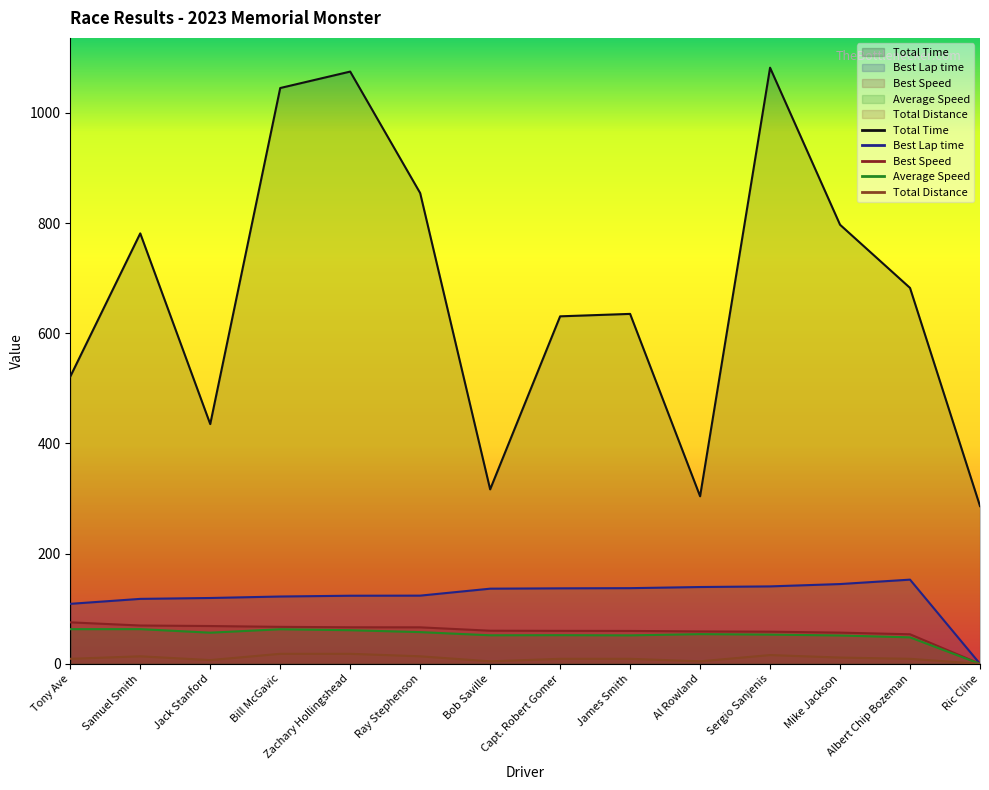

Which has a higher value, Jack Stanford or Samuel Smith?

Samuel Smith